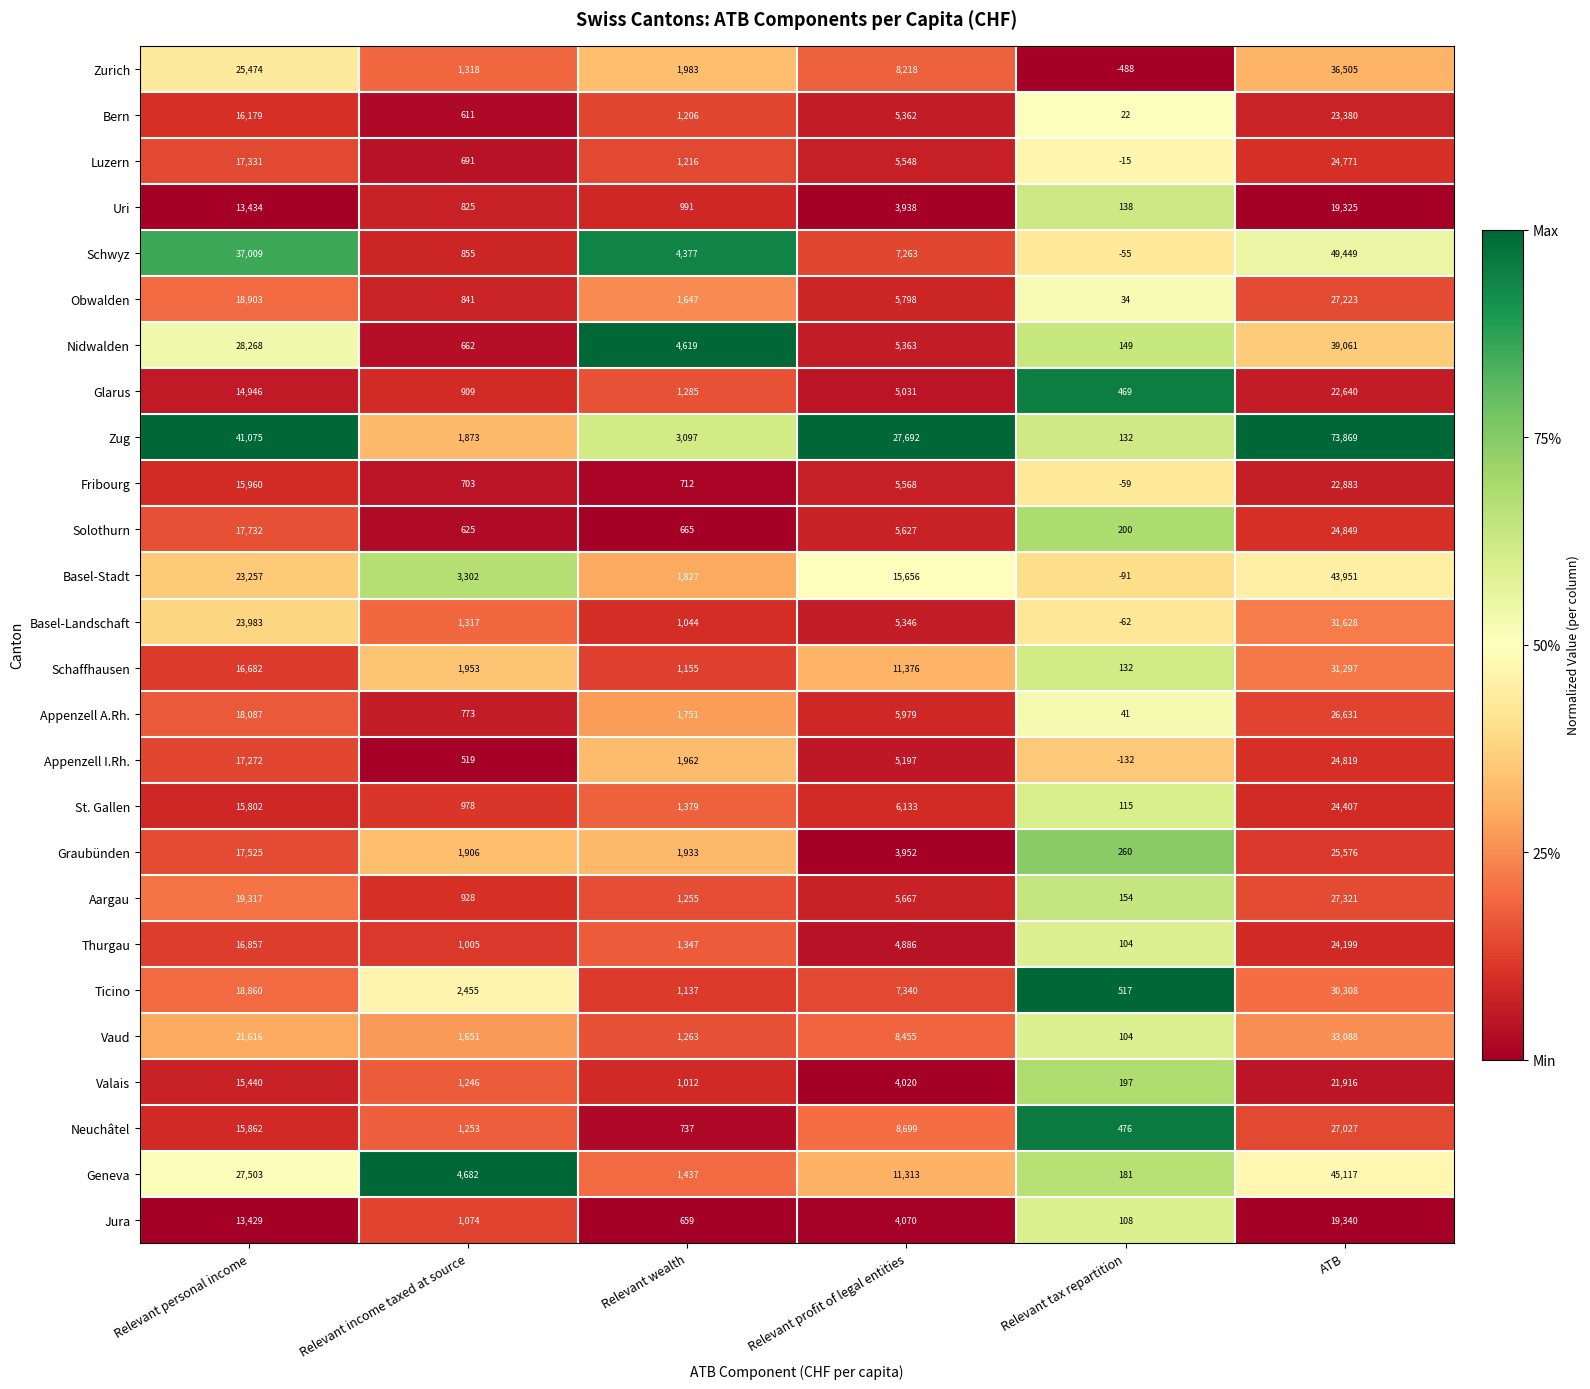

True or false: Aargau has a value of 27321 at ATB.

True